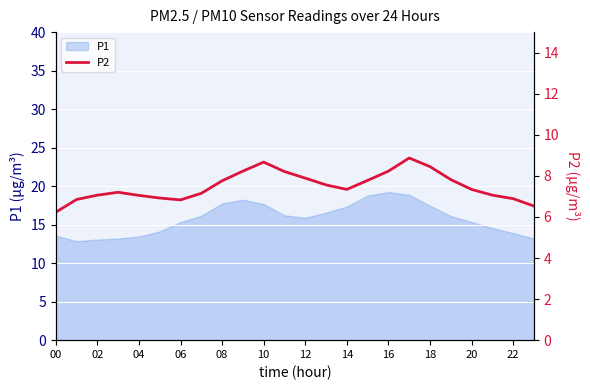

The value of P1 at 10 is 7.7. True or false?

False